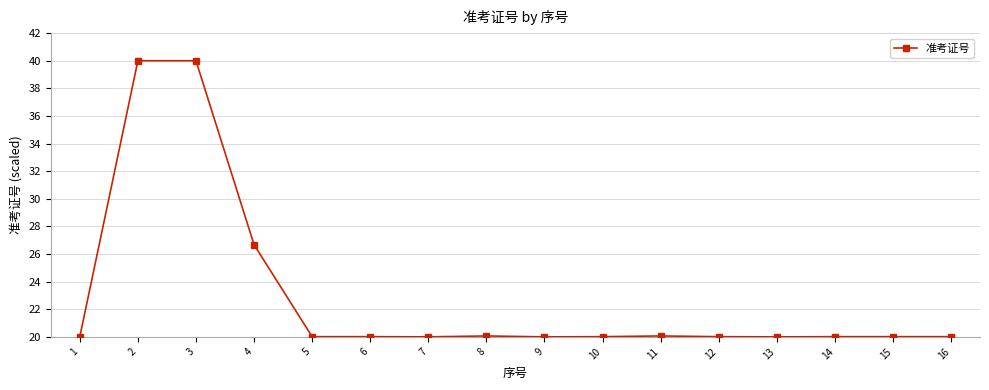

The value at 2 is 40.0. True or false?

True